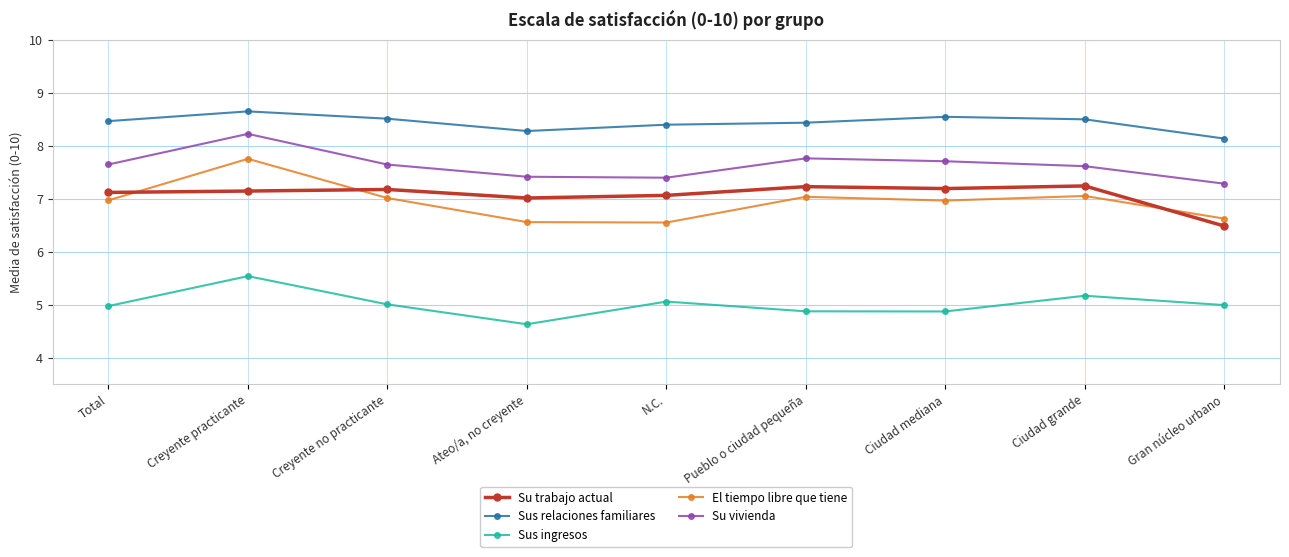

True or false: Sus relaciones familiares has more than 0 points higher than both neighbors.

True